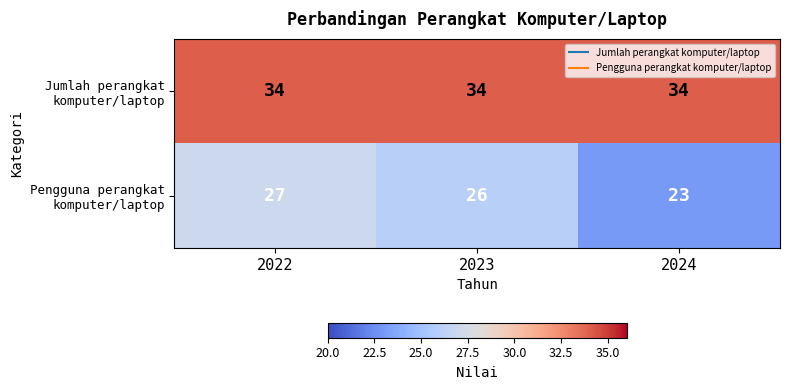

At how many categories does at least one series exceed 29?

3